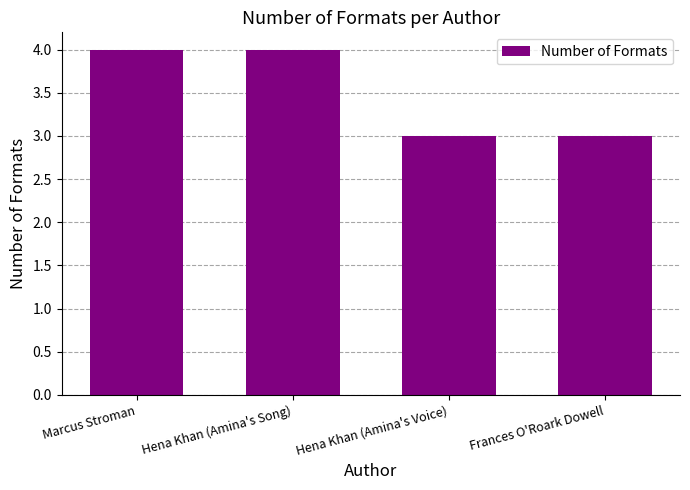

Between Frances O'Roark Dowell and Hena Khan (Amina's Song), which is larger?

Hena Khan (Amina's Song)